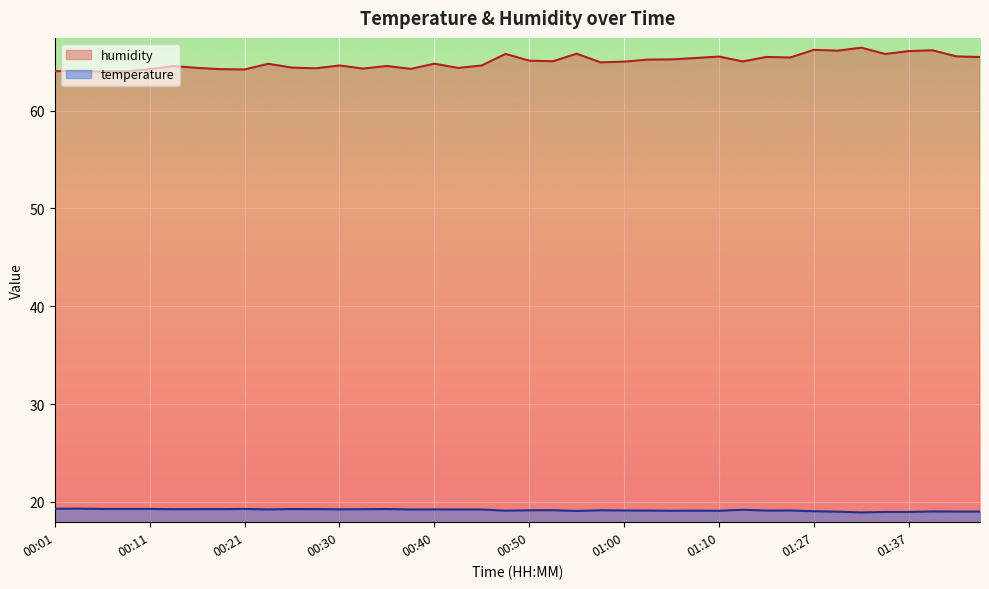

What is the lowest value of the humidity series?

64.0